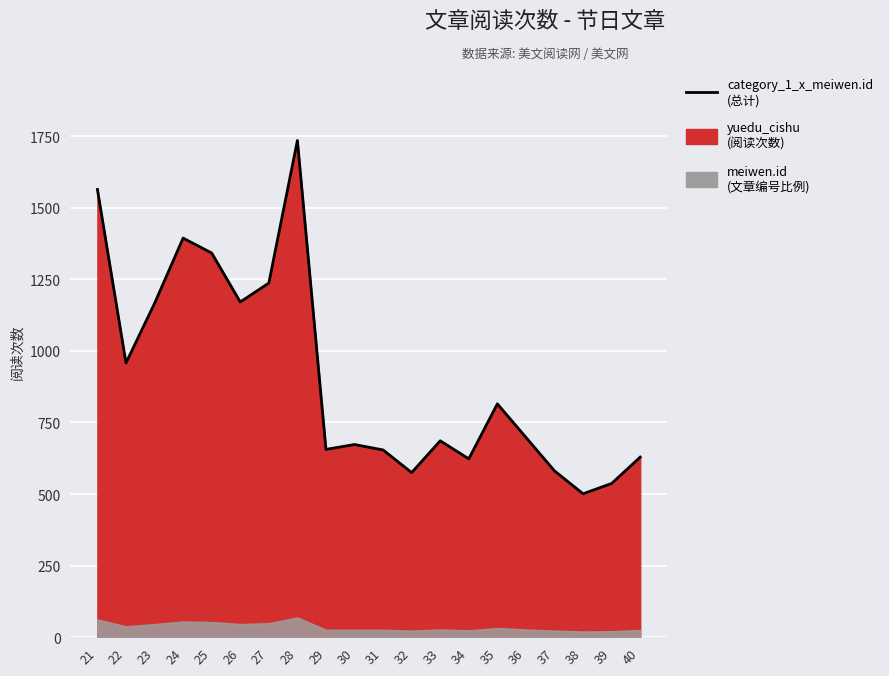

Rank the categories by value from highest to lowest.

28, 21, 24, 25, 27, 26, 23, 22, 35, 36, 33, 30, 29, 31, 40, 34, 37, 32, 39, 38